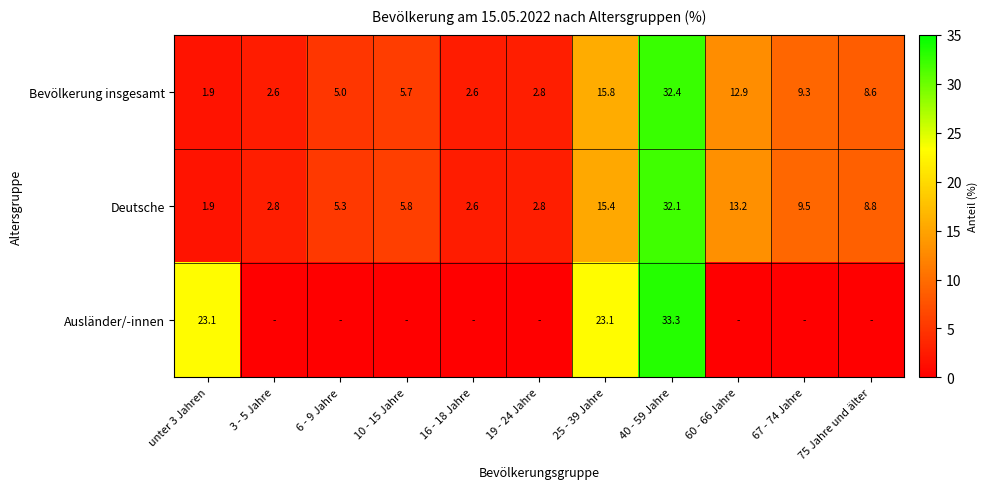

How many data points in Deutsche are less than 5?

4